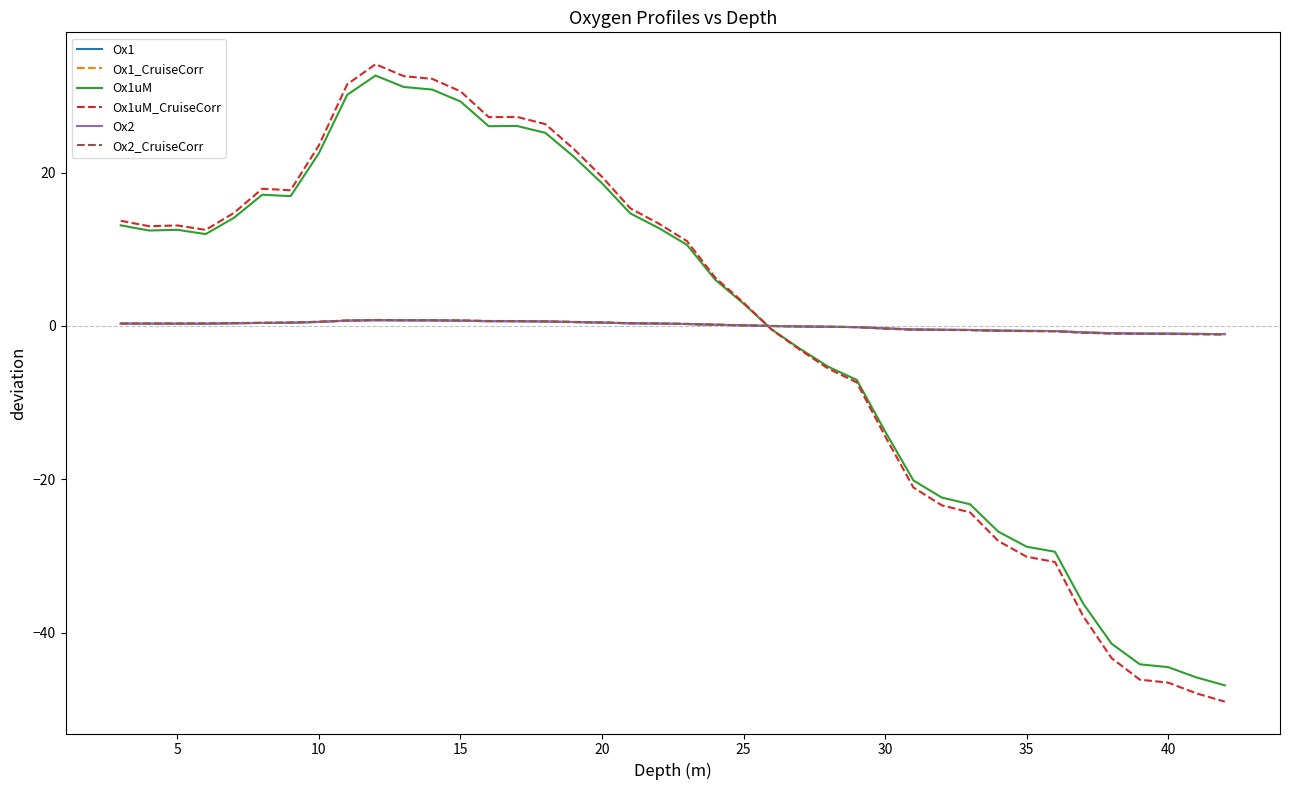

What is the minimum value shown in the chart?

-49.0